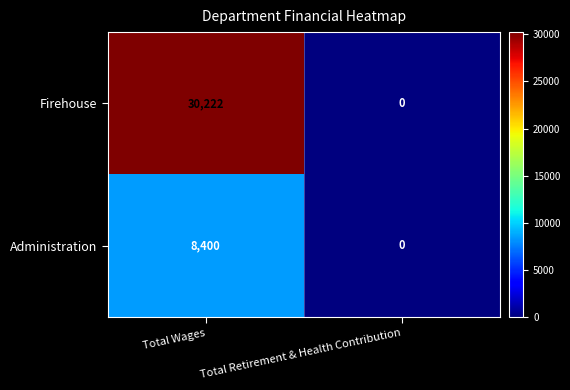

Rank the series by their average value, from highest to lowest.

Firehouse, Administration